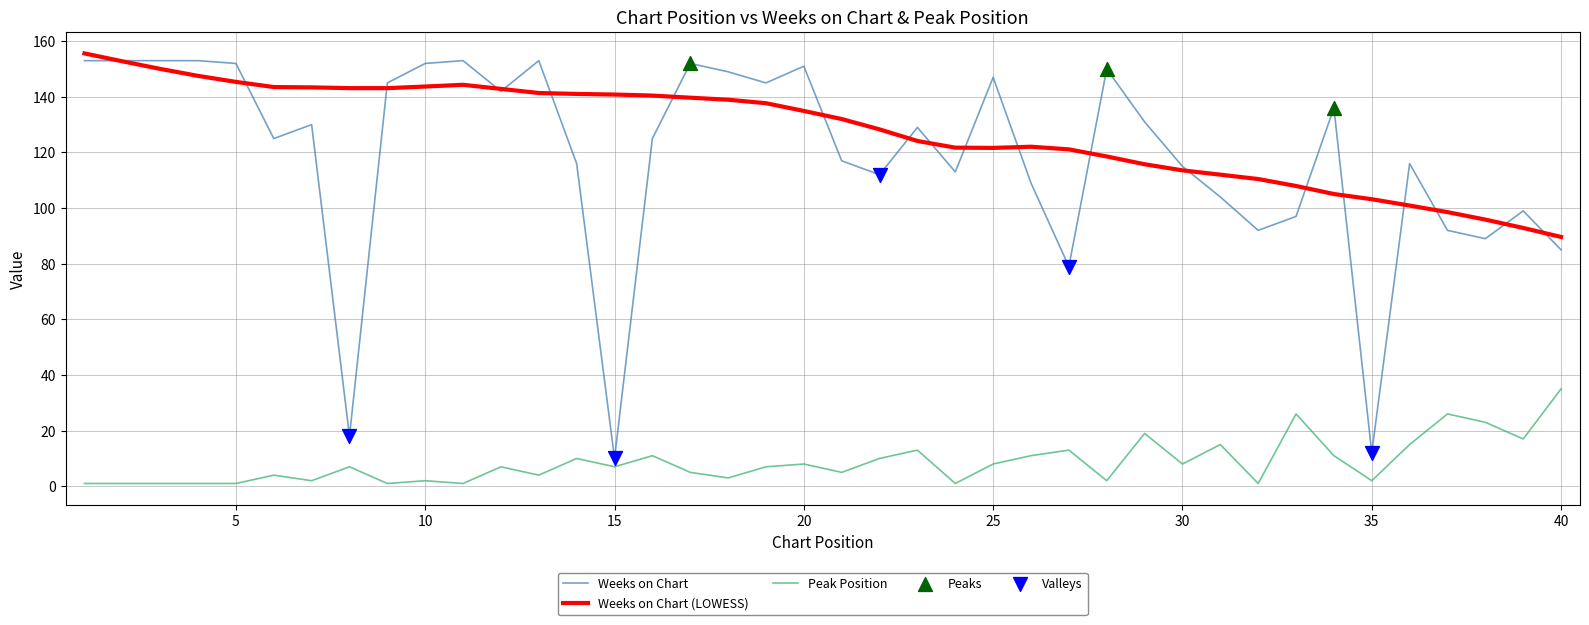

Which series has the widest spread of values?

Weeks on Chart